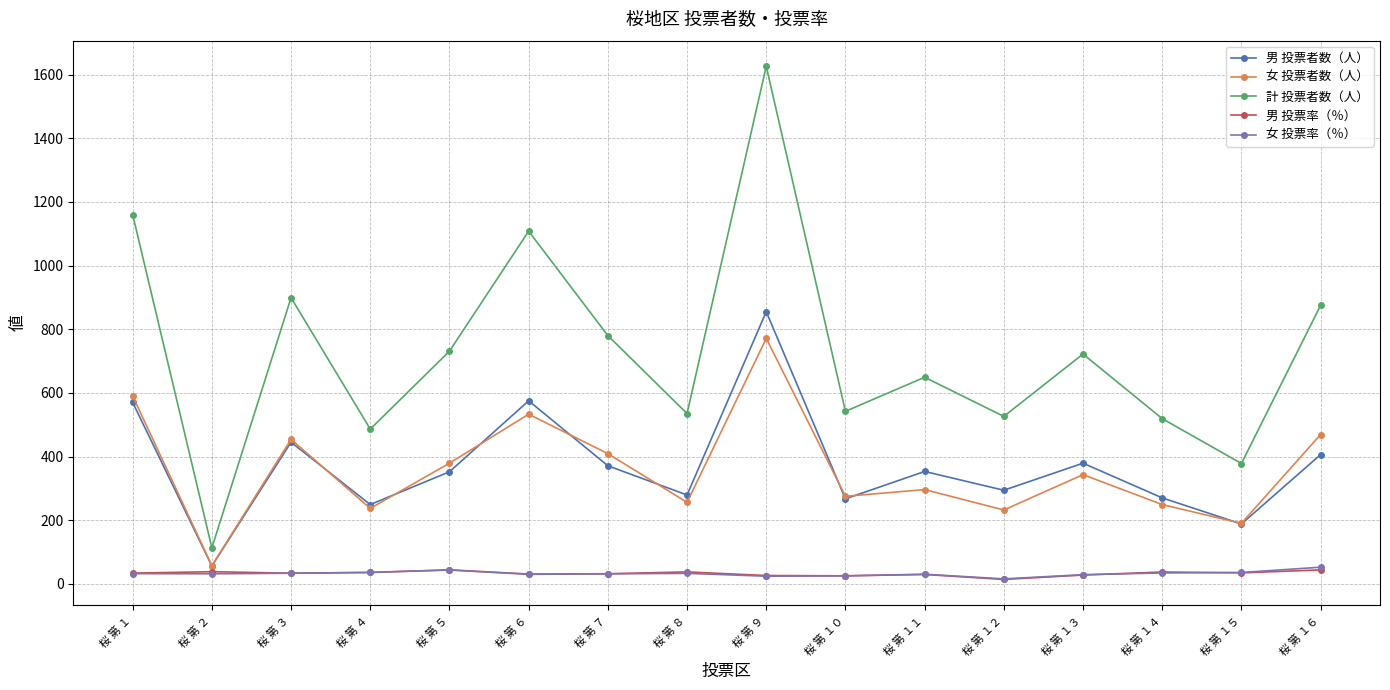

How many interior local valleys does the 男 投票者数（人） series have?

6